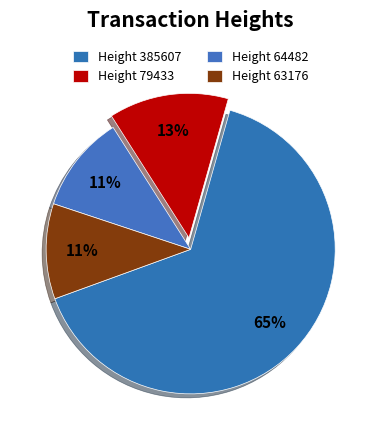

Count the number of slices in the pie.

4